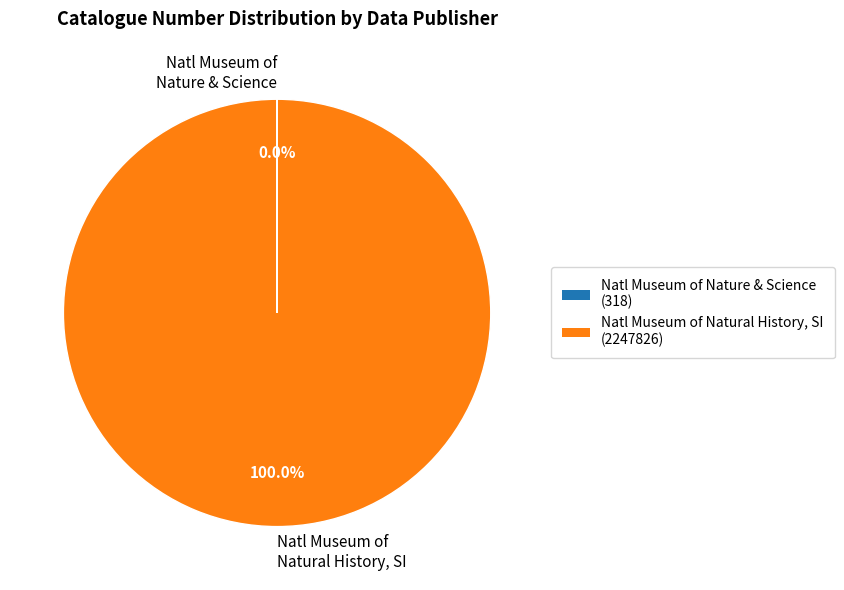

To the nearest percent, what is the difference between the largest and smallest slice percentages?

100%